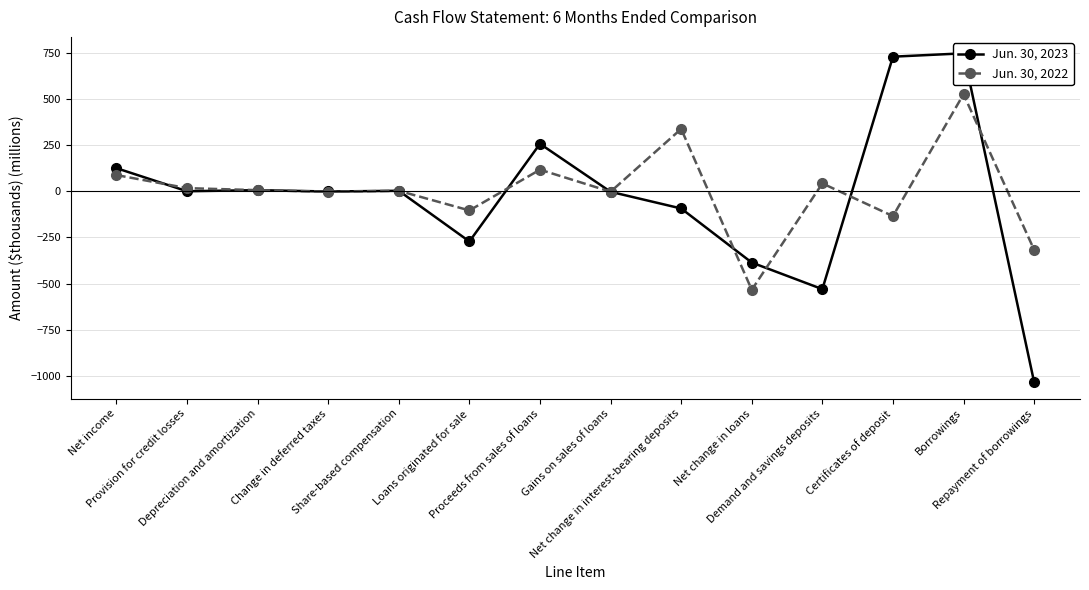

True or false: Jun. 30, 2022 and Jun. 30, 2023 intersect in this chart.

True